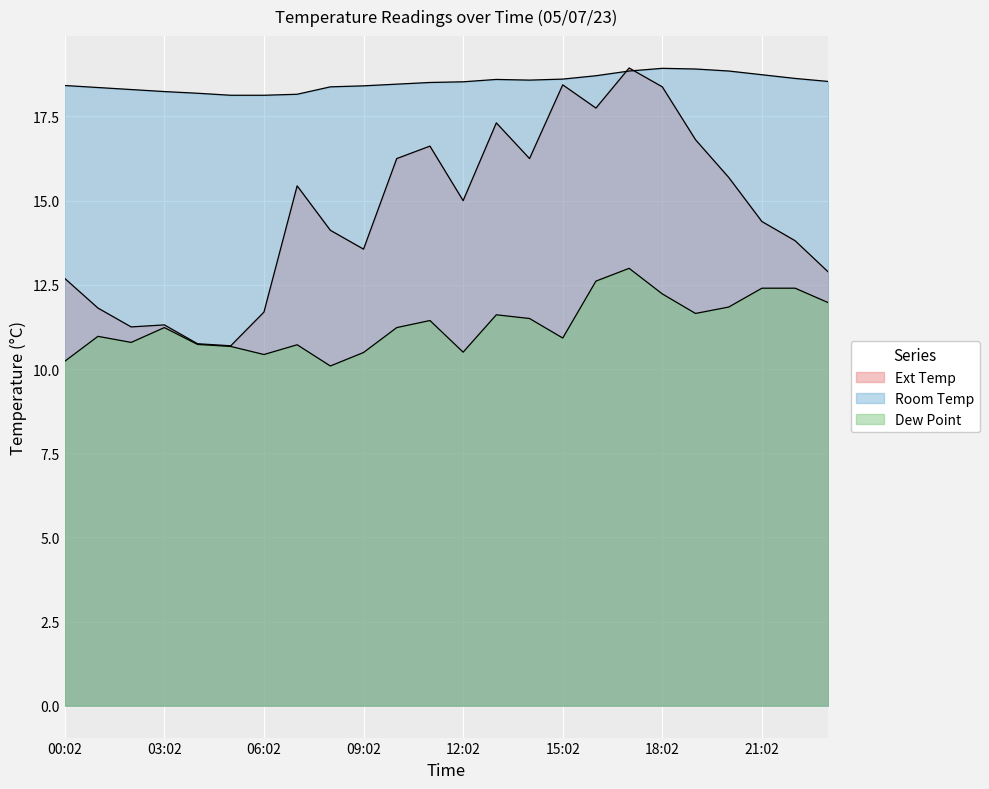

What position from the left is 14:02?

15